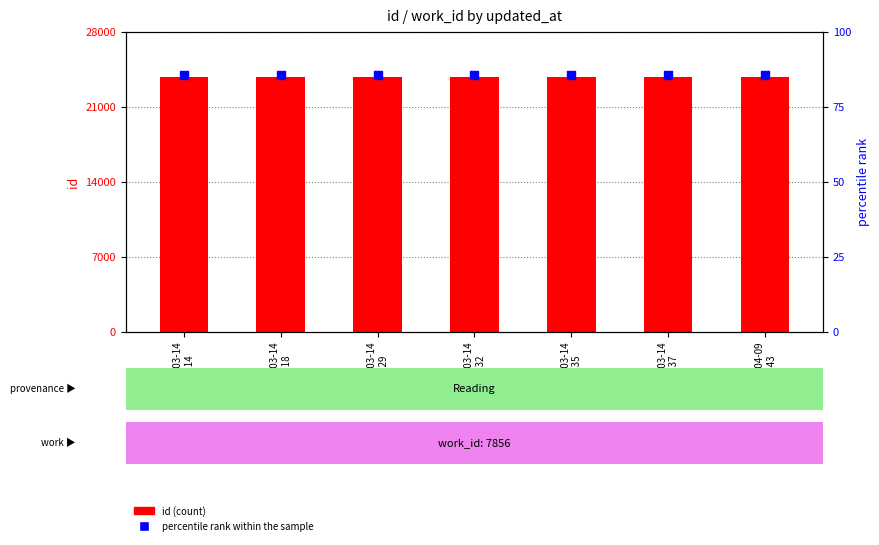

Which series reaches the minimum Y coordinate?

percentile rank within the sample